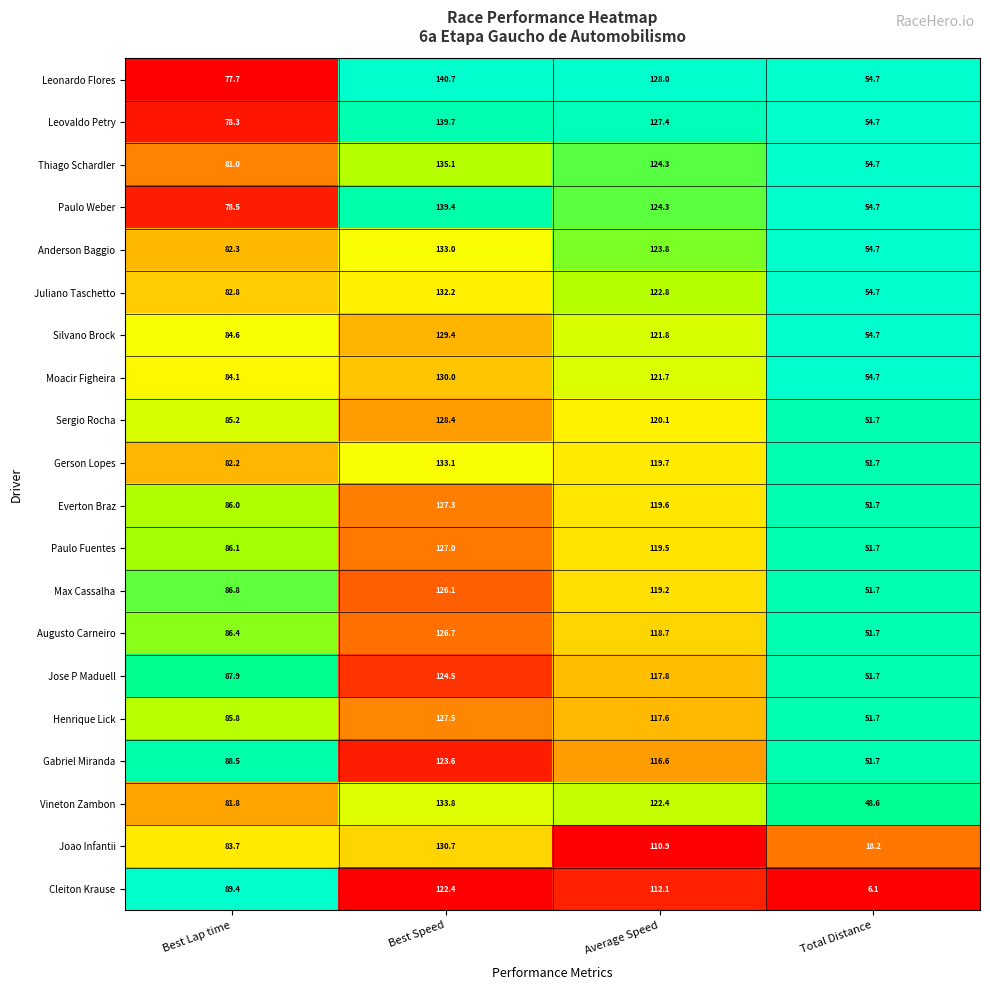

Count the number of data series in this chart.

20